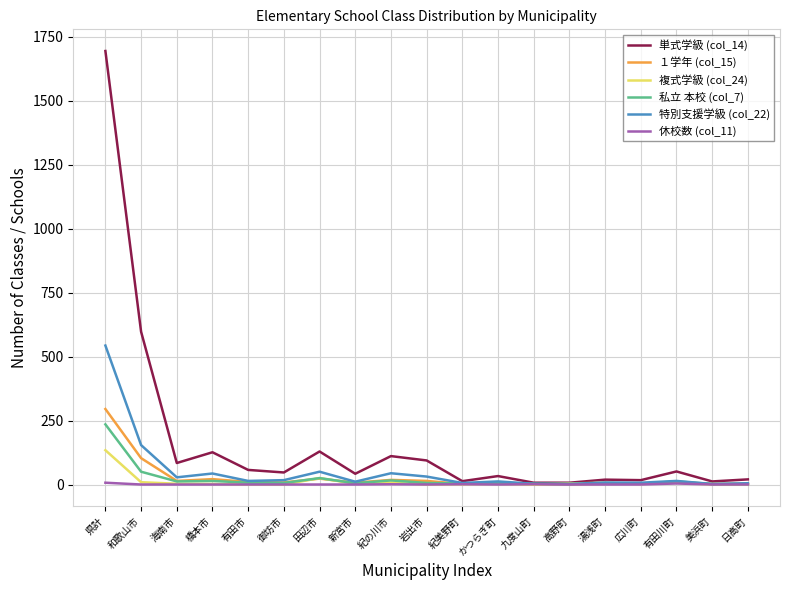

Which category has the highest value in the 複式学級 (col_24) series?

県計